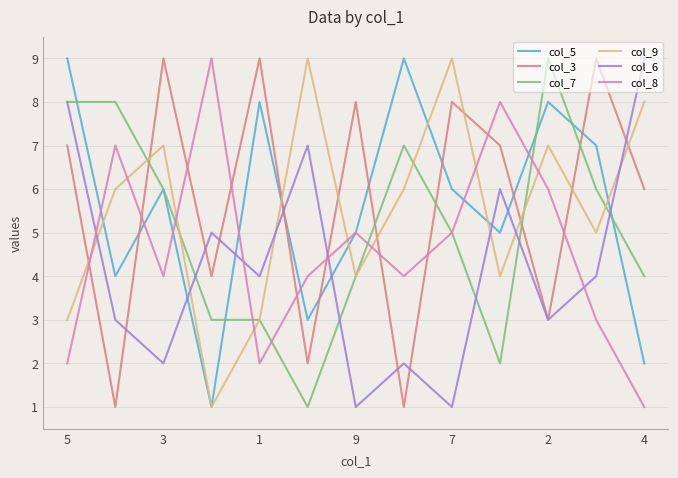

Reading left to right, transcribe all the data shown in this chart.

col_5: 9	4	6	1	8	3	5	9	6	5	8	7	2
col_3: 7	1	9	4	9	2	8	1	8	7	3	9	6
col_7: 8	8	6	3	3	1	4	7	5	2	9	6	4
col_9: 3	6	7	1	3	9	4	6	9	4	7	5	8
col_6: 8	3	2	5	4	7	1	2	1	6	3	4	9
col_8: 2	7	4	9	2	4	5	4	5	8	6	3	1